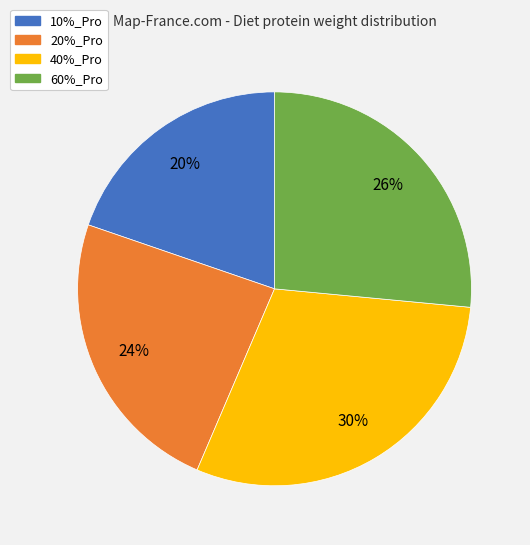

Does any single category account for the majority?

No